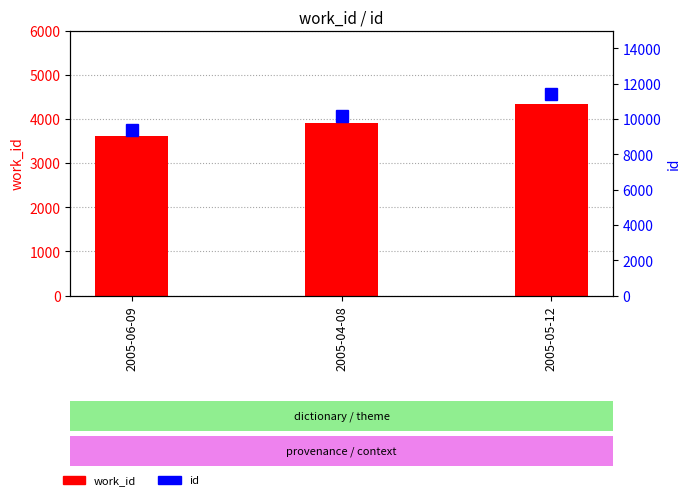

True or false: id has a value of 11381 at 2005-05-12.

True